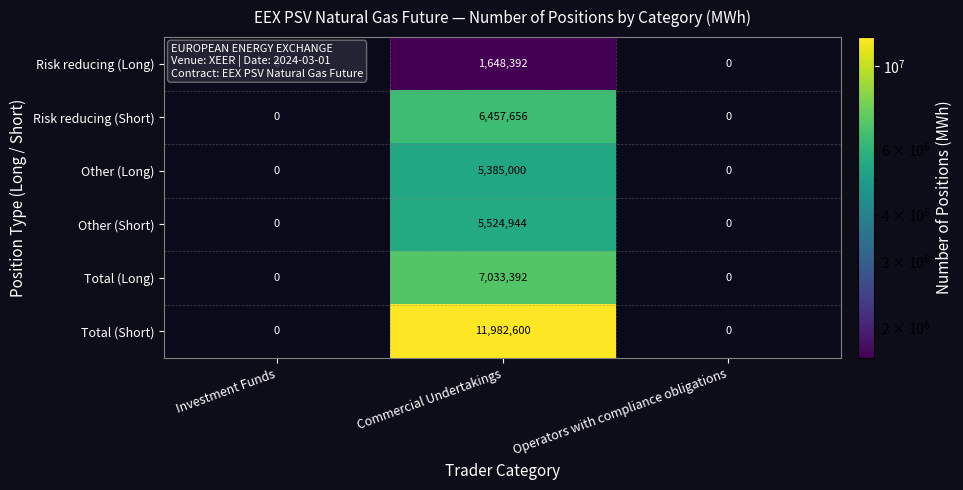

What is the minimum value shown in the chart?

1648392.0